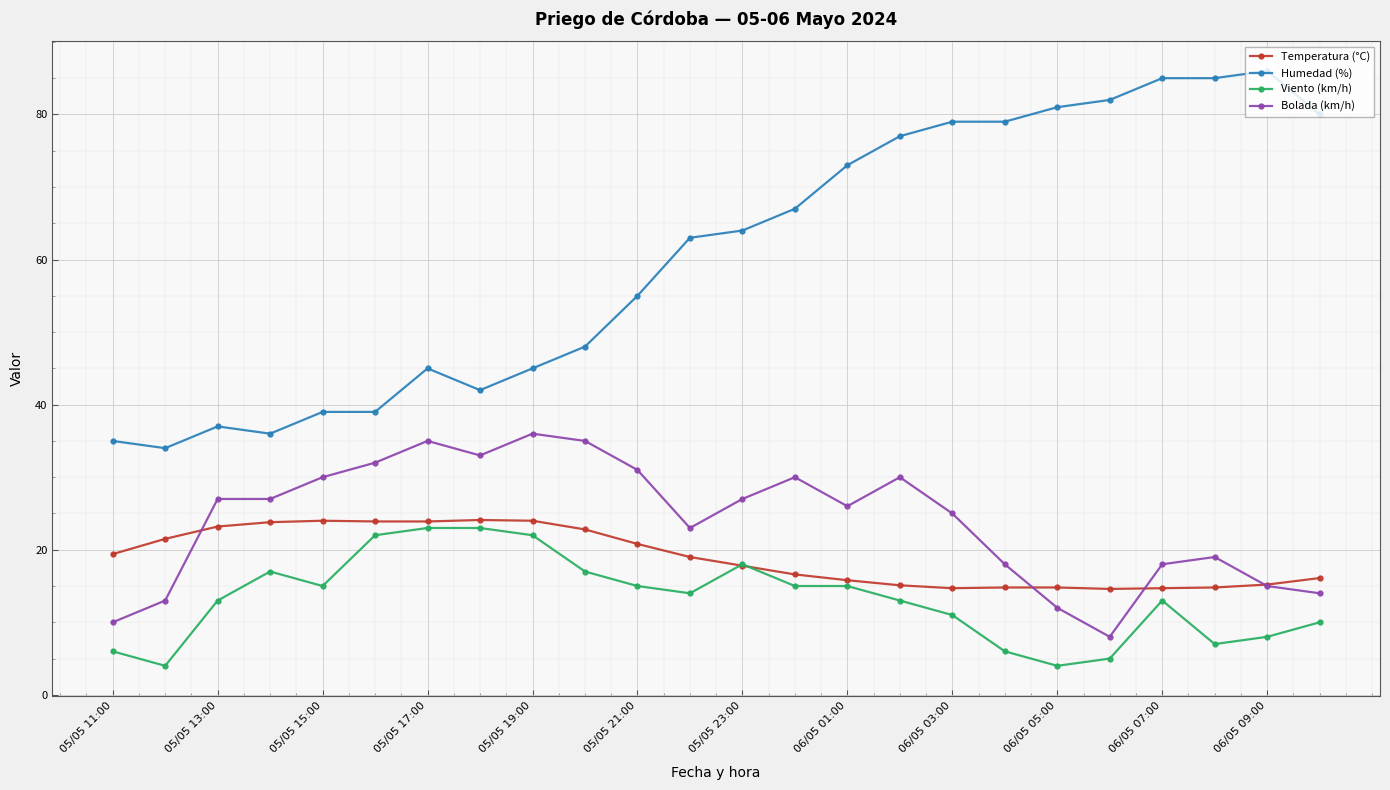

Count the number of data series in this chart.

4